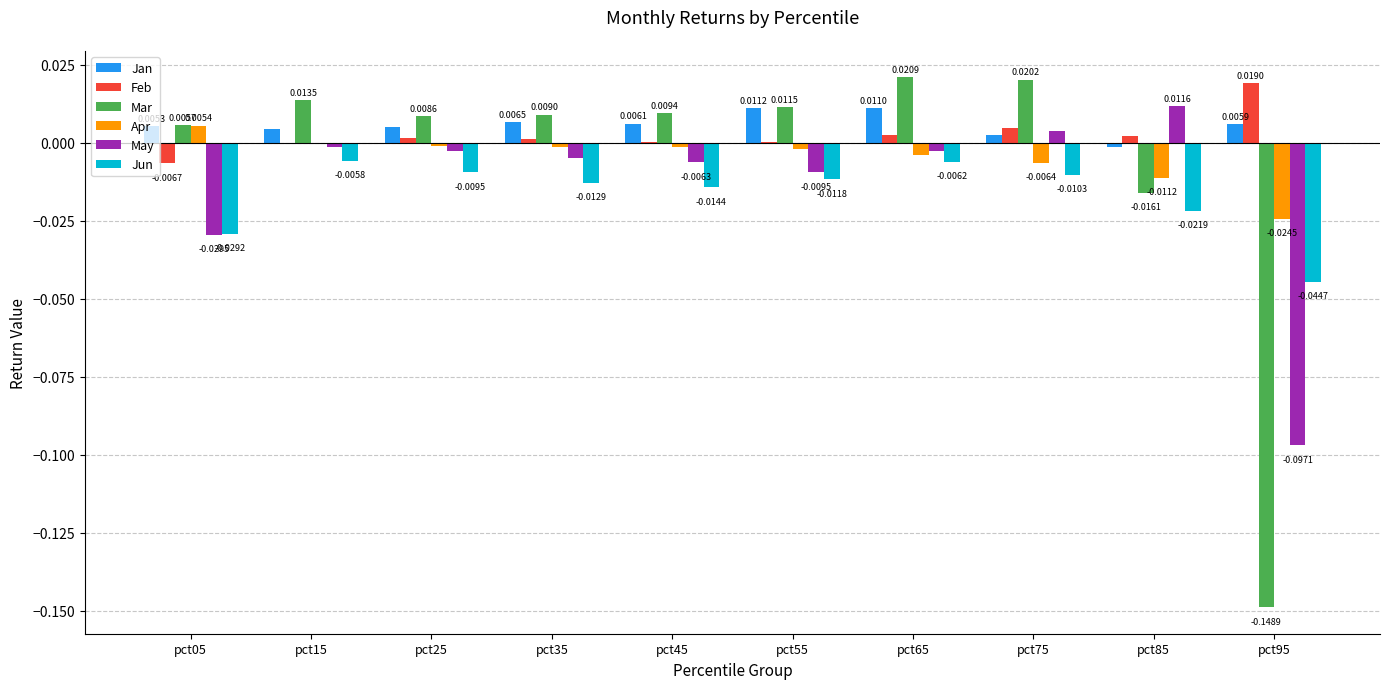

How many values in the Jan series exceed 0?

9